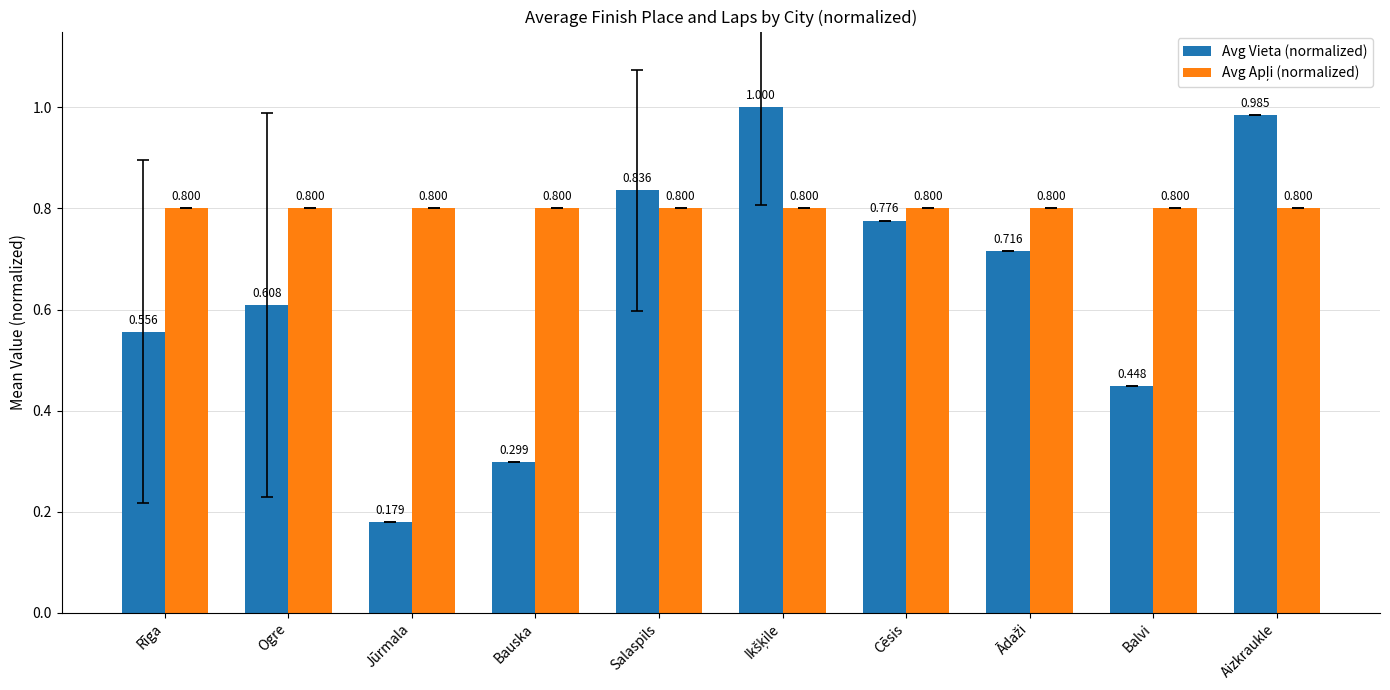

Which label corresponds to the smallest value in the chart?

Jūrmala